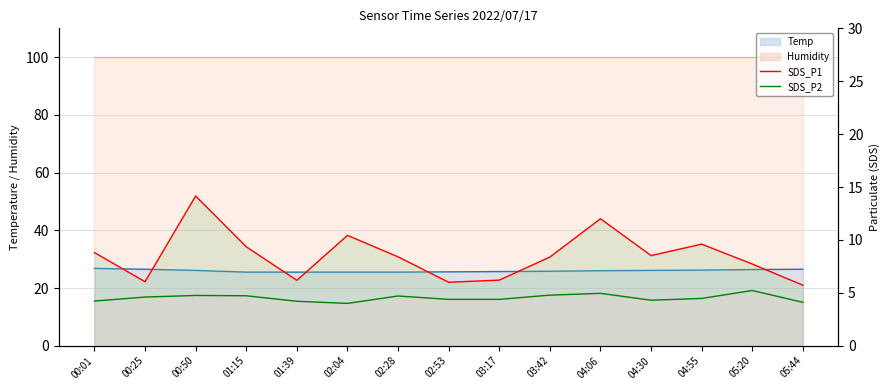

What is the spread (max minus min) of values at 05:20?

2.5